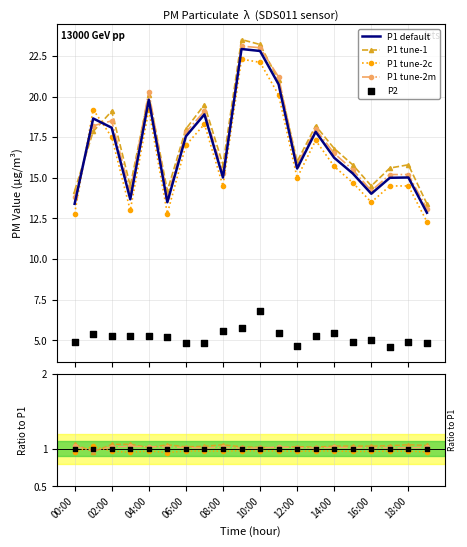

Which series contains the highest Y value?

P1 tune-1